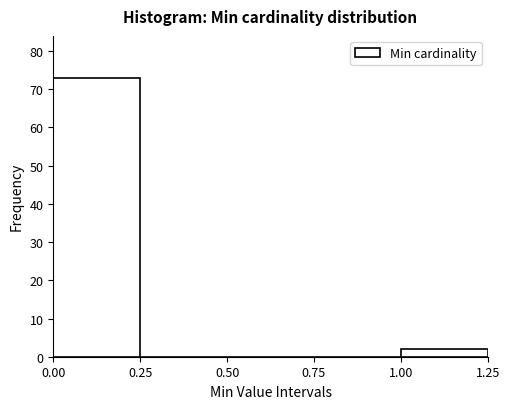

Which range on the x-axis has the tallest bar?

0.00 to 0.25